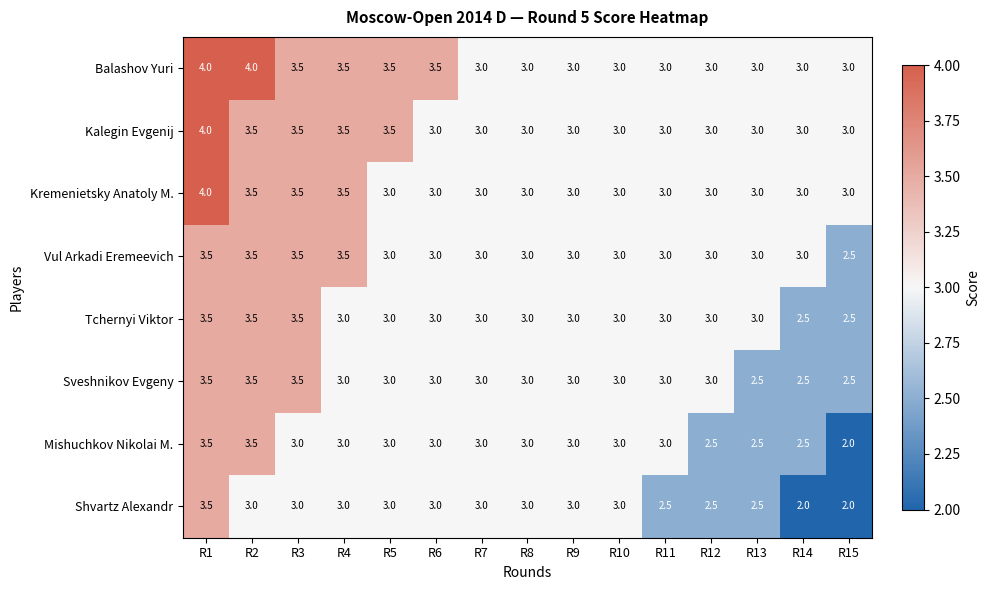

Count the number of data series in this chart.

8